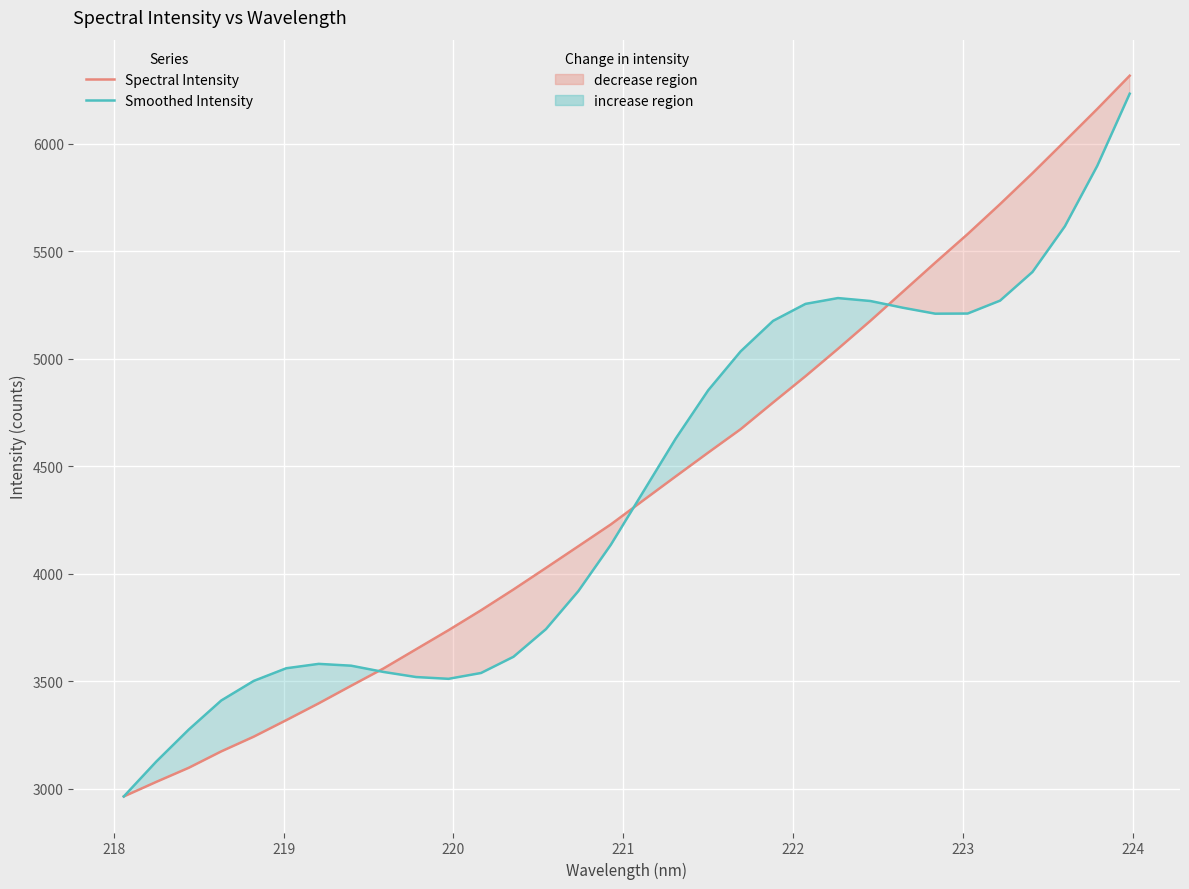

True or false: Spectral Intensity has more than 2 interior local peaks.

False